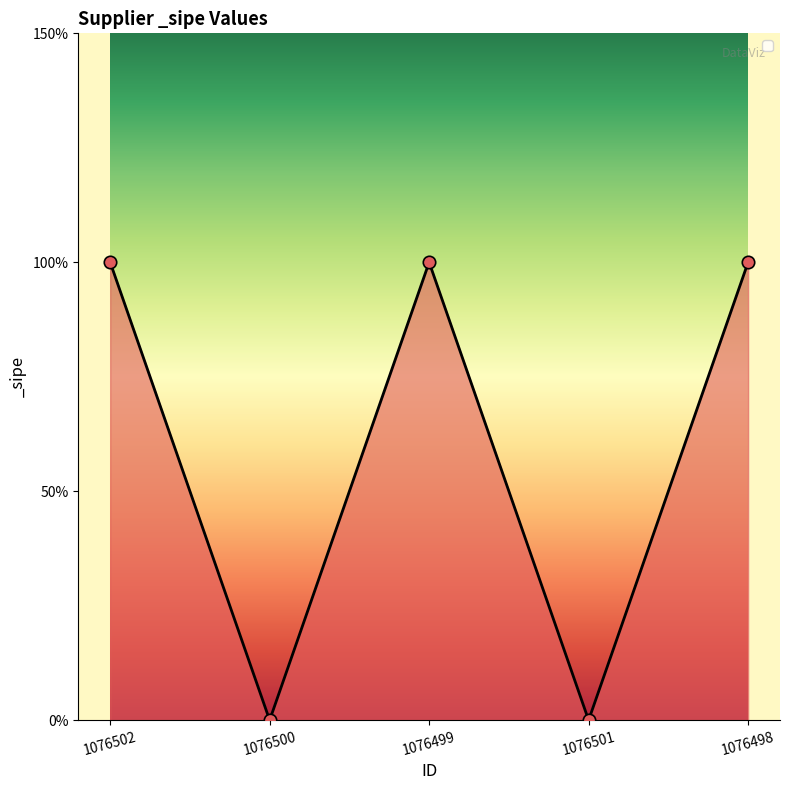

Which has a higher value, 1076499 or 1076502?

1076499